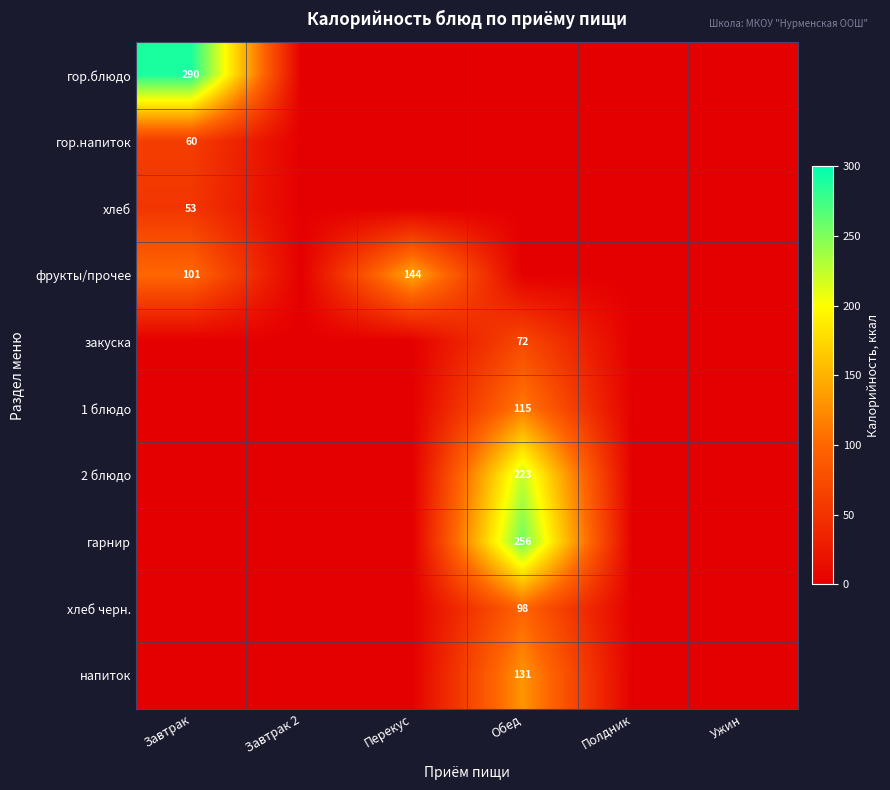

True or false: гарнир has a value of 256 at Обед.

True